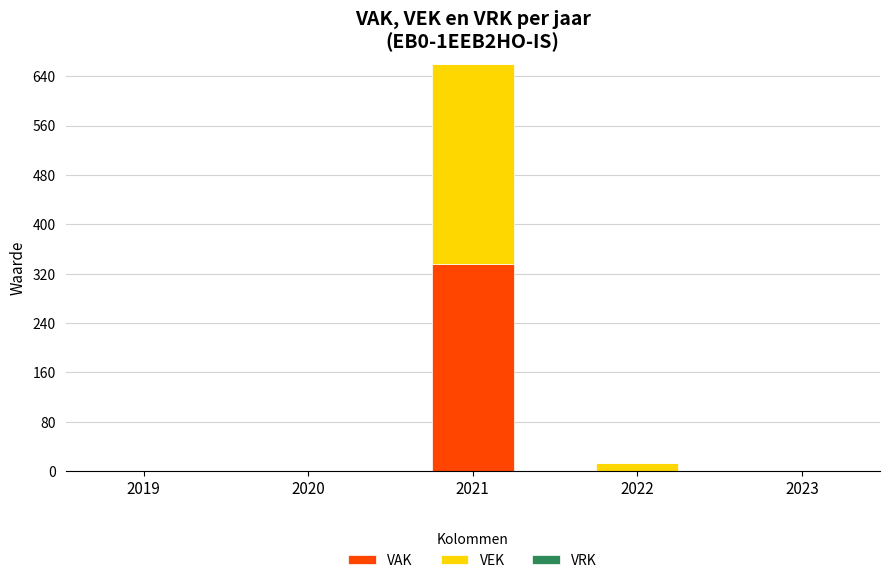

True or false: VAK has a value of -156 at 2020.

False